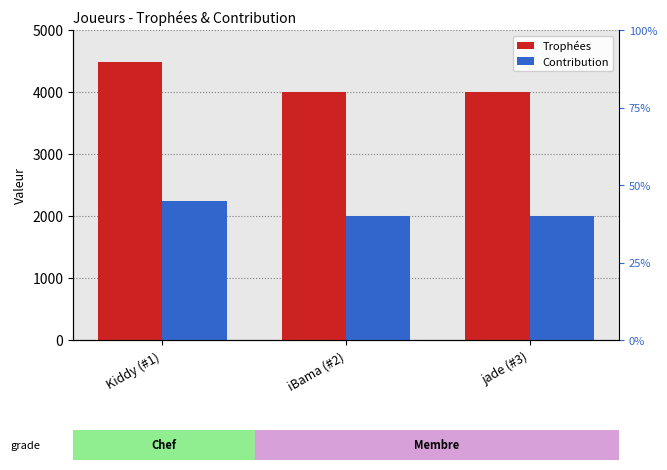

At how many categories does at least one series exceed 4381?

1